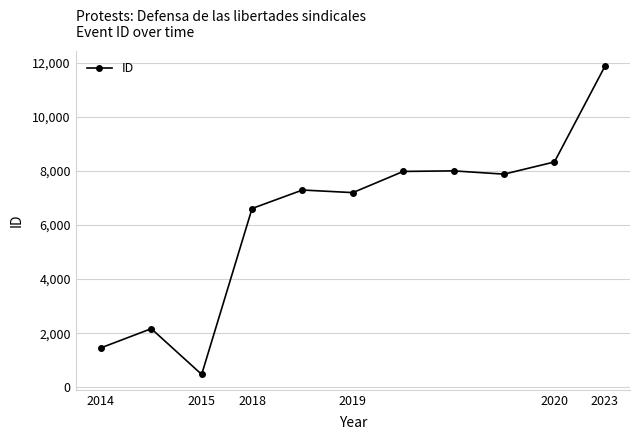

What is the value of the 4th point from the left?

6608